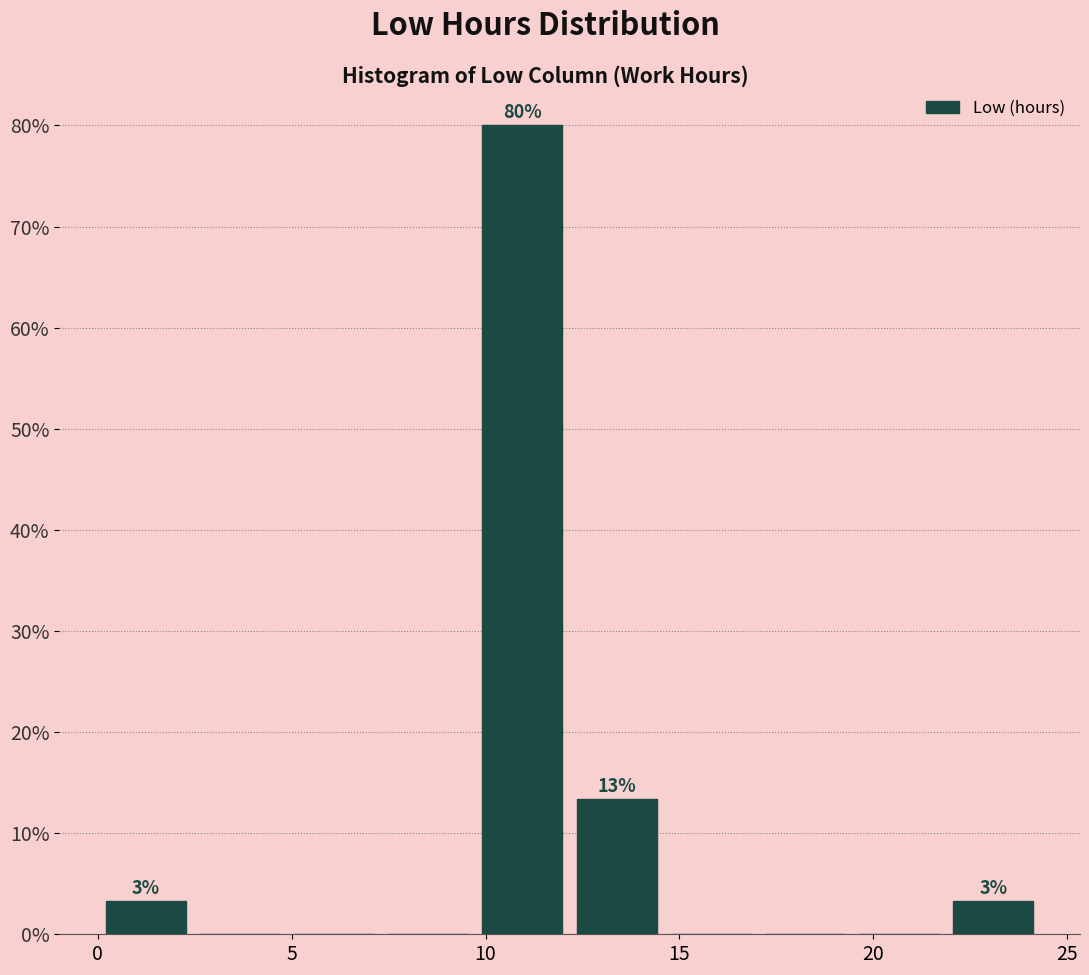

Over which range of the x-axis is the bar tallest?

9.5 to 12.0